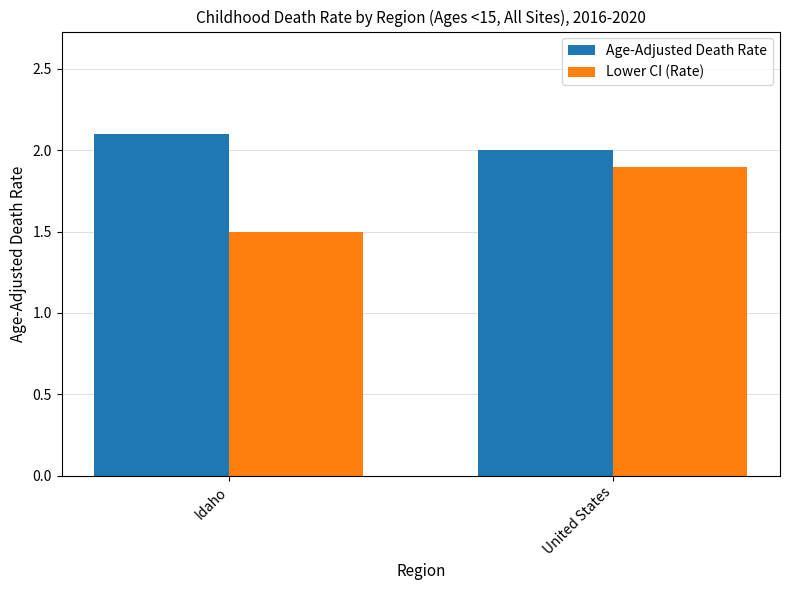

What is the label of the 1st bar from the right?

United States